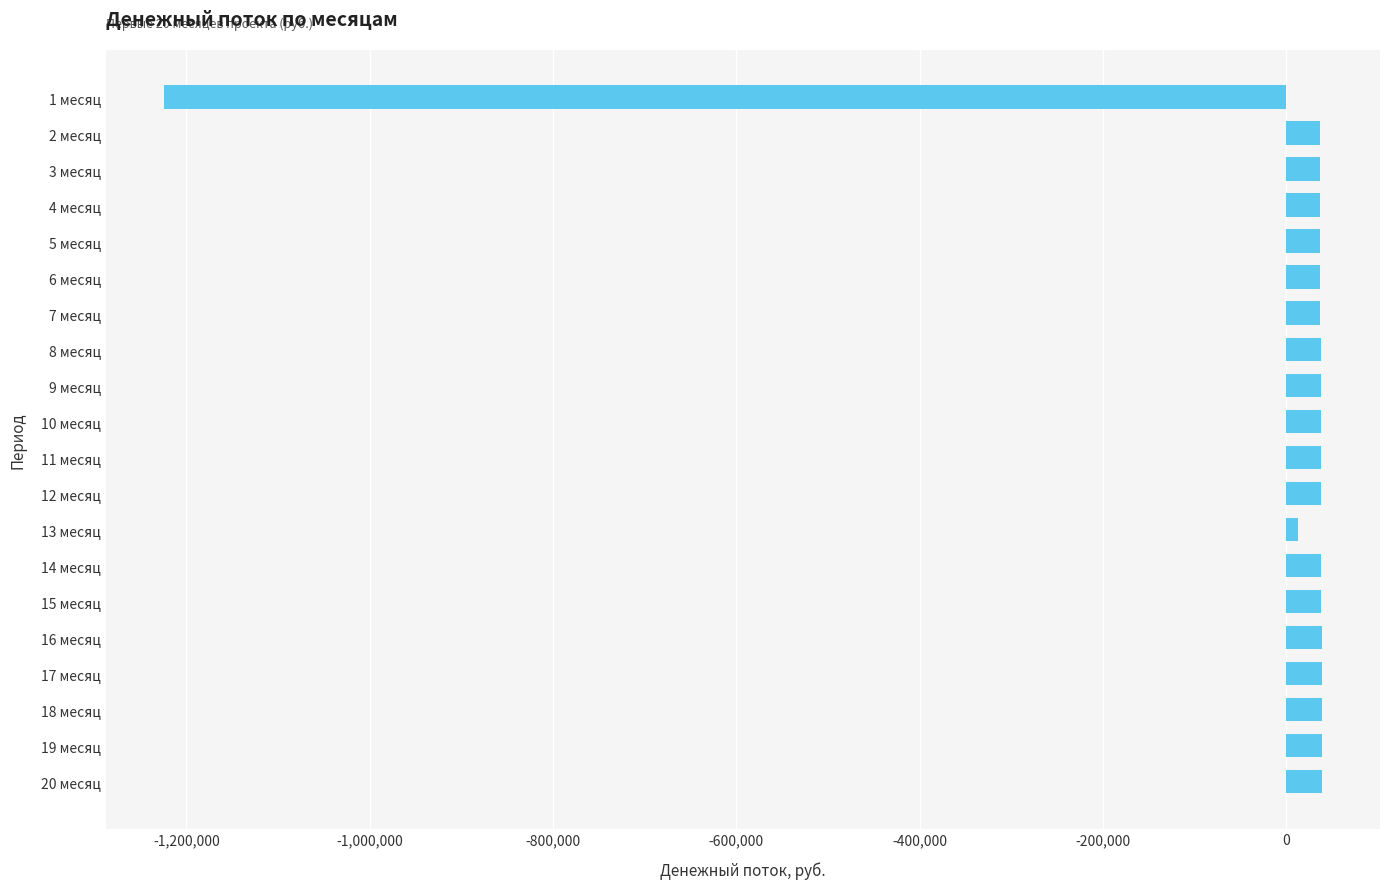

What is the change in value from 12 месяц to 1 месяц?

-1263055.6